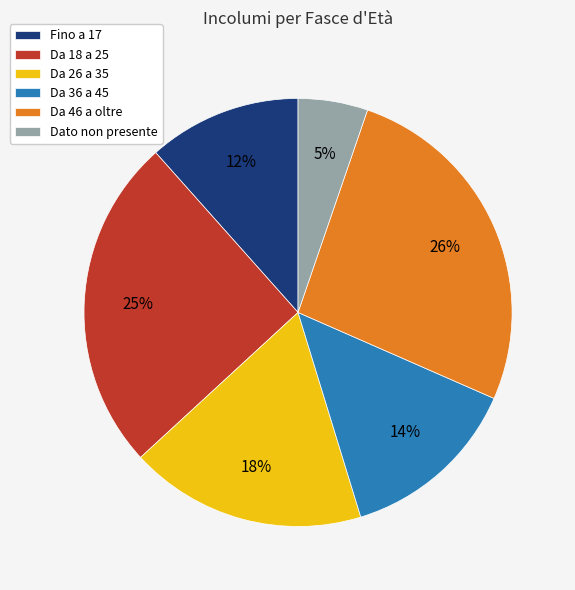

Which has a higher value, Fino a 17 or Da 26 a 35?

Da 26 a 35